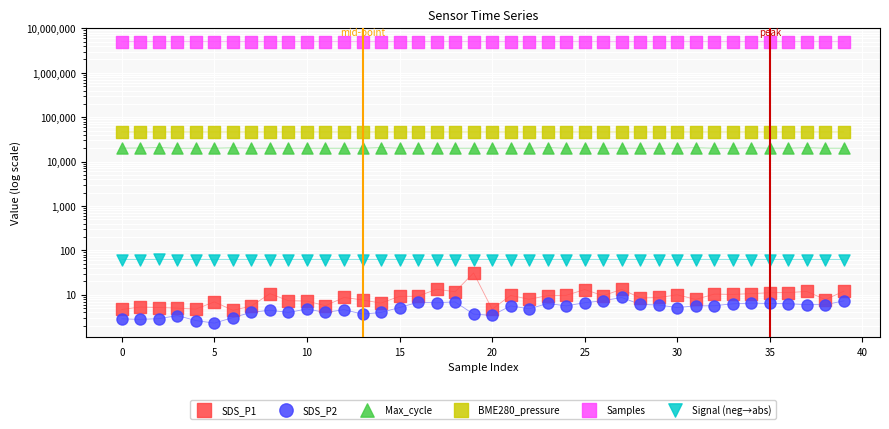

At which category is the sum across all series the highest?

5